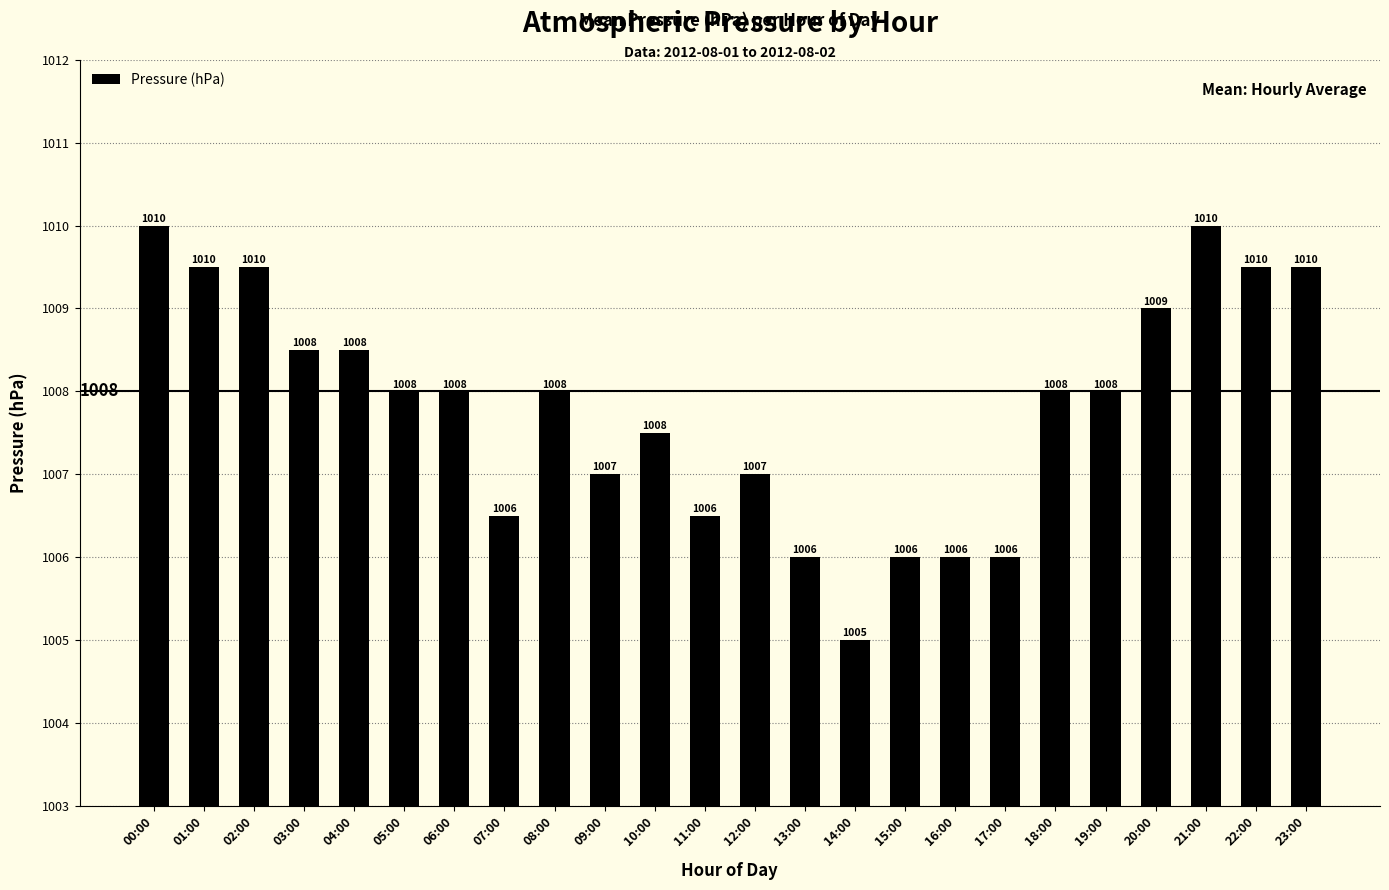

Count the number of categories in the chart.

24